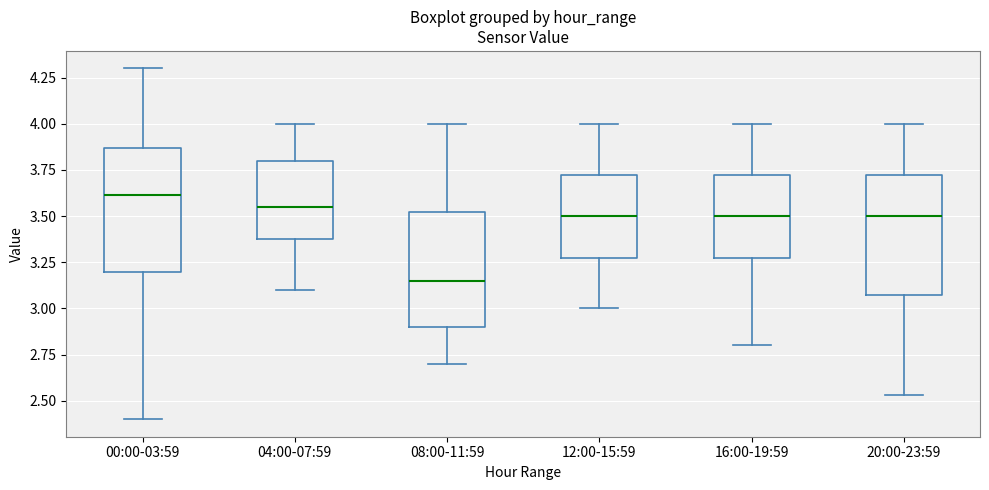

Reading left to right, transcribe this box plot: for each box, give where its median line is, the range the box spans, and where its two whiskers end, as read against the y-axis. The values are not printed on the chart, so give them approximately, as read against the axis.

00:00-03:59: median 3.60, box 3.20 to 3.85, whiskers 2.40 to 4.30
04:00-07:59: median 3.55, box 3.40 to 3.80, whiskers 3.10 to 4.00
08:00-11:59: median 3.15, box 2.90 to 3.55, whiskers 2.70 to 4.00
12:00-15:59: median 3.50, box 3.30 to 3.75, whiskers 3.00 to 4.00
16:00-19:59: median 3.50, box 3.30 to 3.75, whiskers 2.80 to 4.00
20:00-23:59: median 3.50, box 3.10 to 3.75, whiskers 2.55 to 4.00